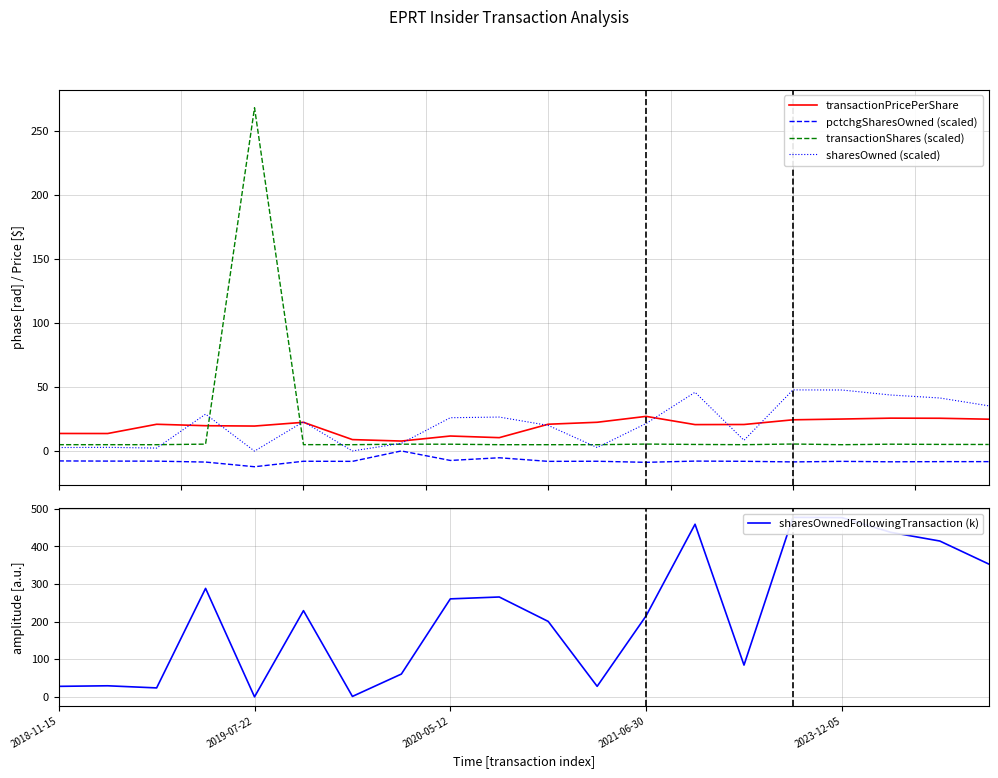

What is the maximum value shown in the chart?

477.5